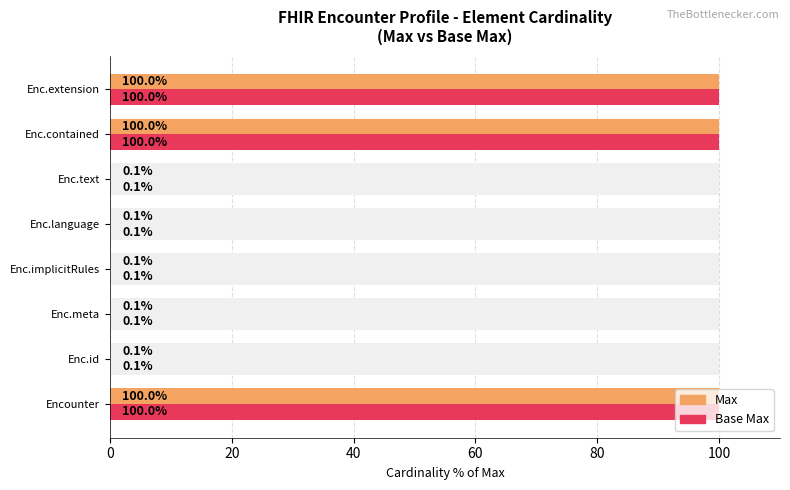

Does the chart contain any negative values?

No